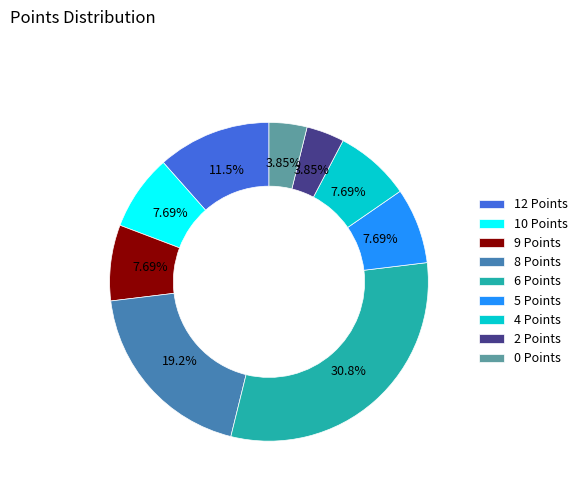

Is there a majority slice in this chart?

No